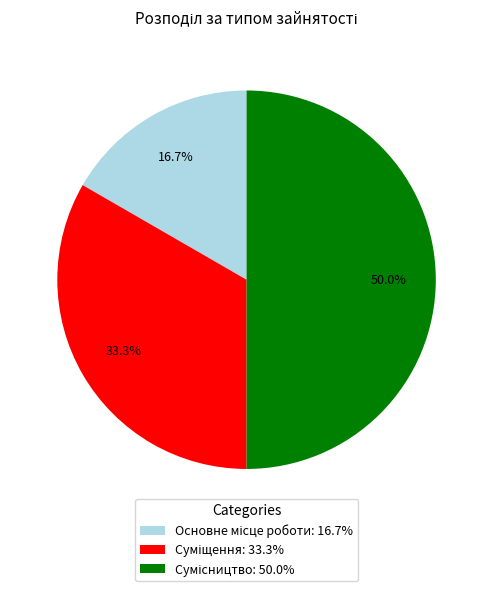

Rank the categories by value from lowest to highest.

Основне місце роботи, Суміщення, Сумісництво